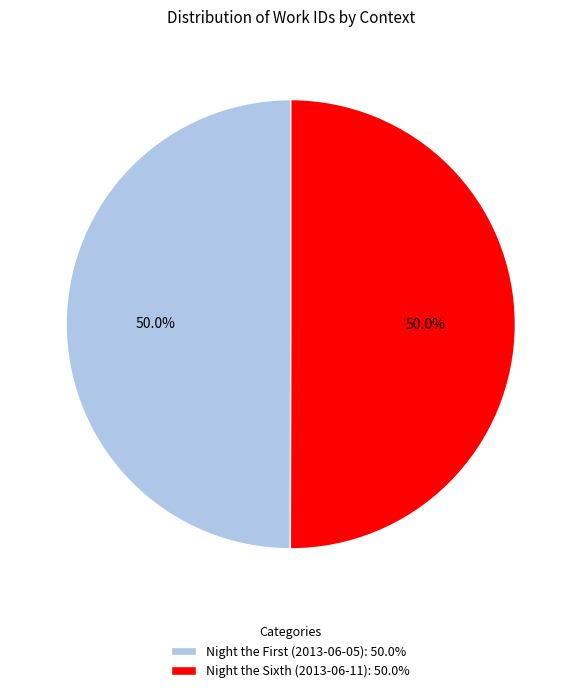

True or false: Night the Sixth (2013-06-11) accounts for 50% of the total.

True